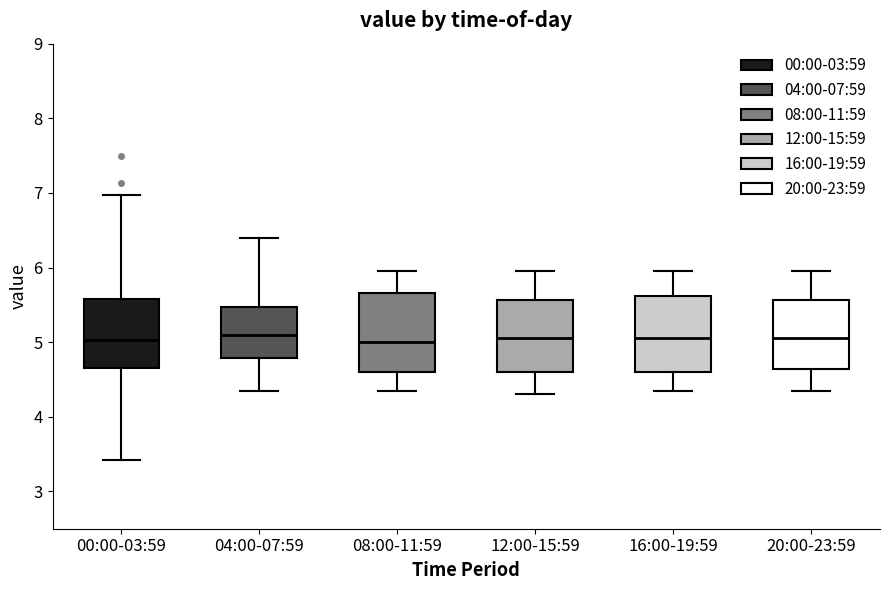

Reading left to right, read every box against the y-axis: the position of its median line, the range the box covers, and the ends of its whiskers. The values are not printed on the chart, so give them approximately, as read against the axis.

00:00-03:59: median 5.0, box 4.7 to 5.6, whiskers 3.4 to 7.0
04:00-07:59: median 5.1, box 4.8 to 5.5, whiskers 4.4 to 6.4
08:00-11:59: median 5.0, box 4.6 to 5.7, whiskers 4.4 to 6.0
12:00-15:59: median 5.1, box 4.6 to 5.6, whiskers 4.3 to 6.0
16:00-19:59: median 5.1, box 4.6 to 5.6, whiskers 4.4 to 6.0
20:00-23:59: median 5.1, box 4.6 to 5.6, whiskers 4.4 to 6.0